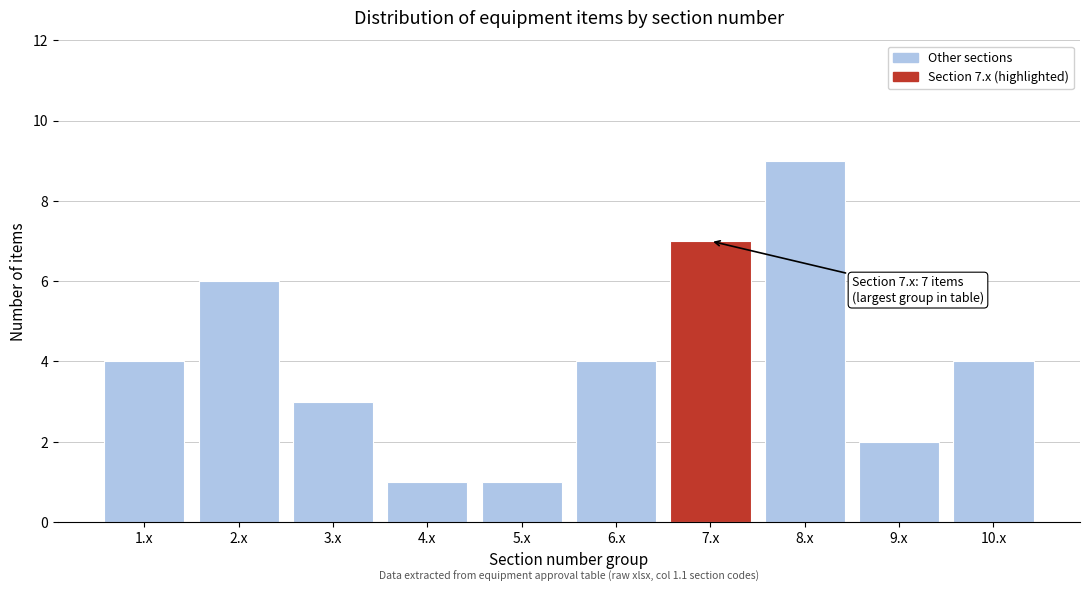

Reading left to right, extract all data points from this chart.

4	6	3	1	1	4	7	9	2	4